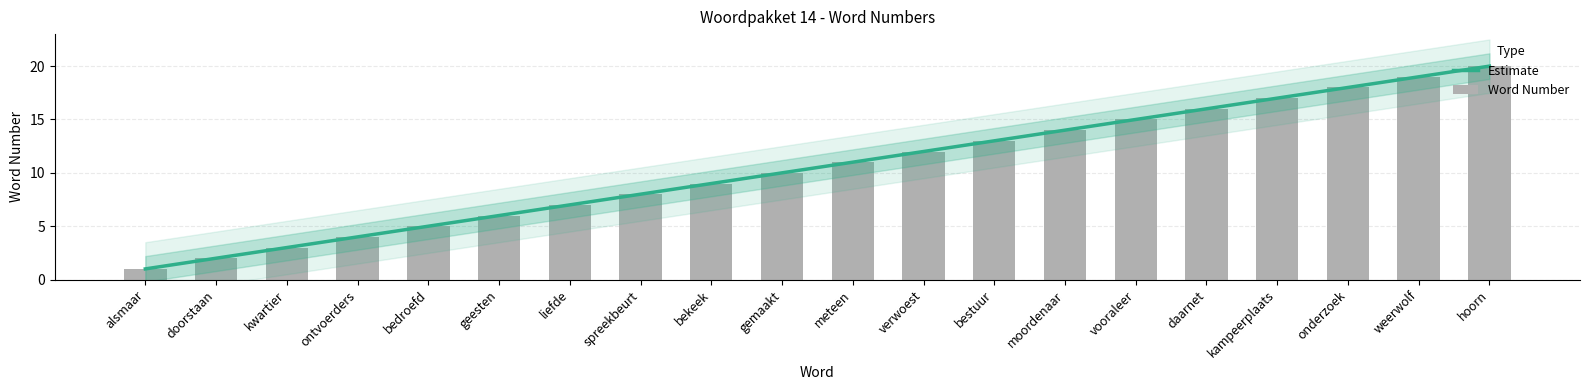

Does the chart contain any negative values?

No